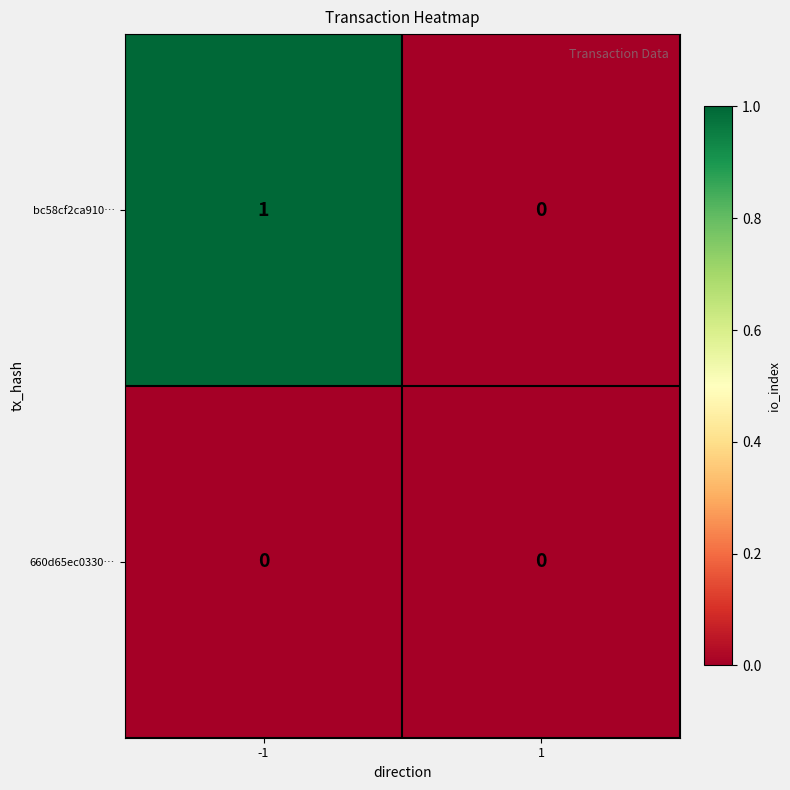

Which series changed the most between -1 and 1?

bc58cf2ca910…